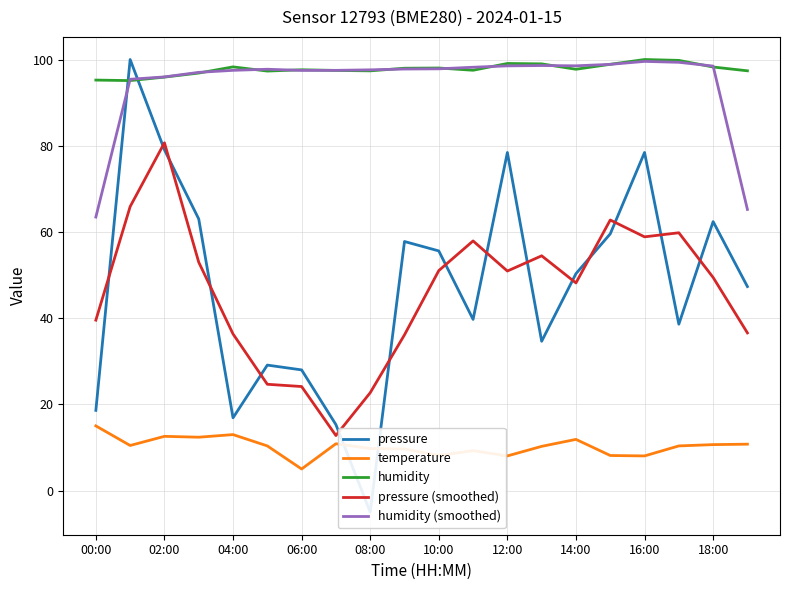

Rank the series by their maximum value, from lowest to highest.

temperature, pressure (smoothed), humidity (smoothed), pressure, humidity